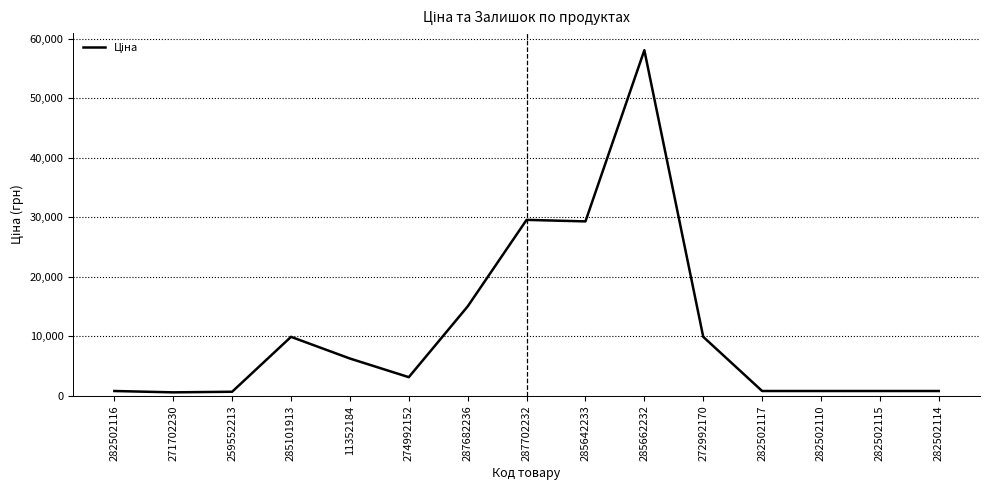

What is the approximate value at 259552213?

689.1